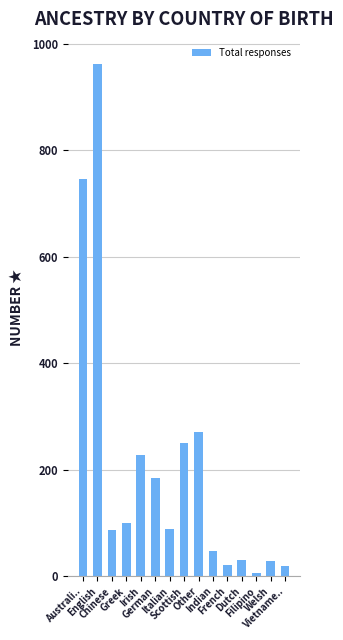

What is the average value?

205